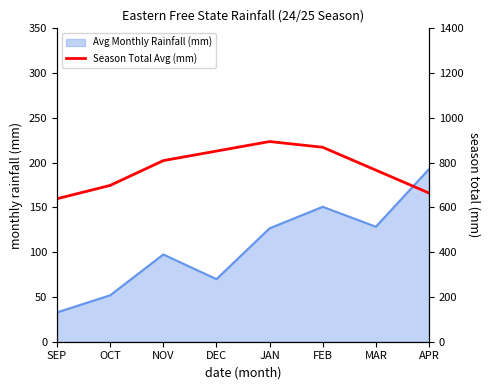

What is the value of the 4th point from the left?

851.7